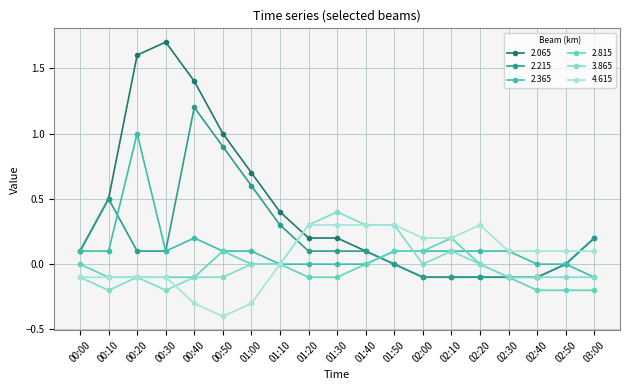

What is the average value of the 2.065 series?

0.4